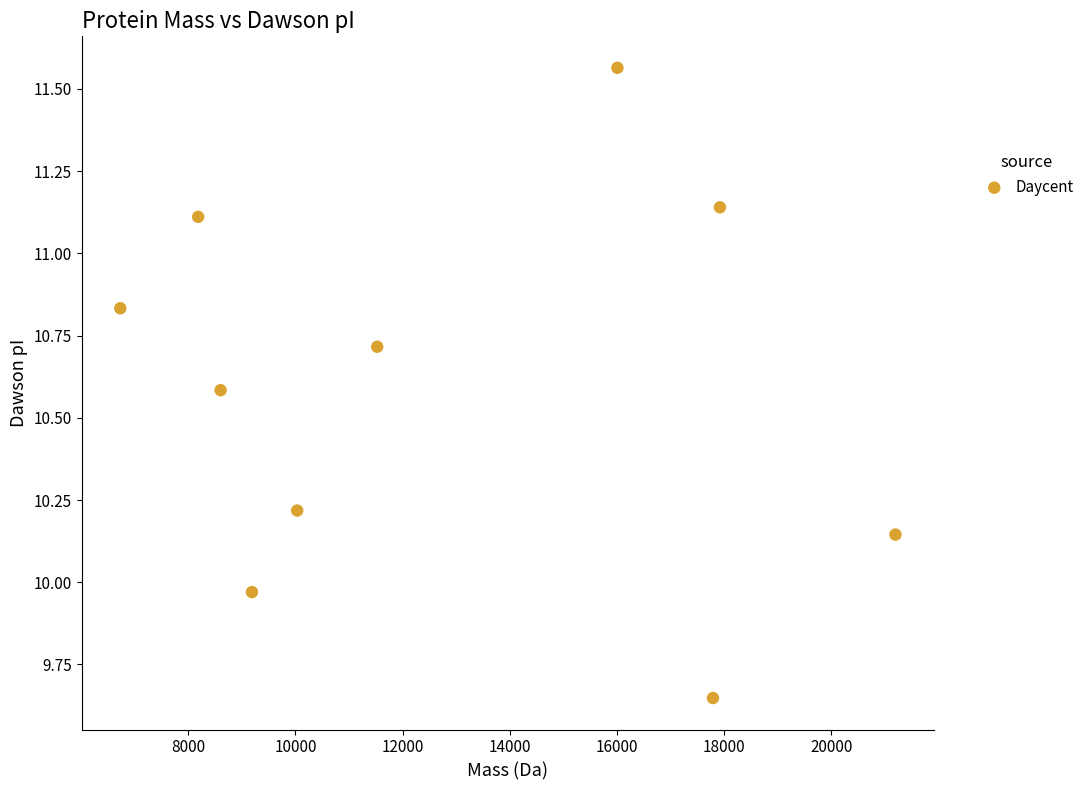

What is the range of X values (max minus min)?

14464.5